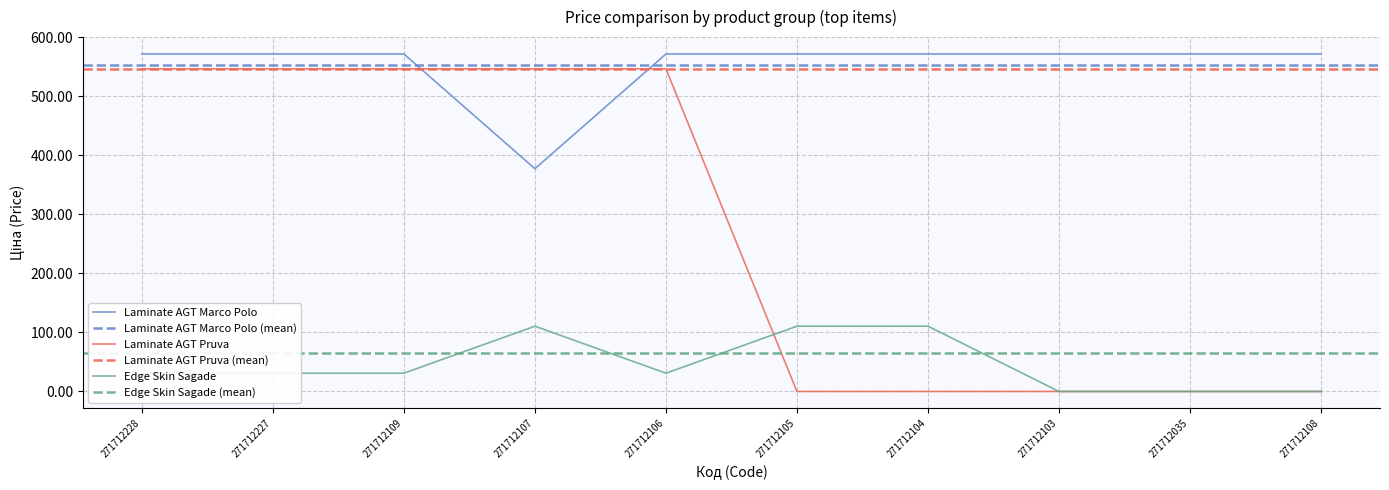

Which series ends up on top after the final intersection of Edge Skin Sagade and Laminate AGT Pruva?

Edge Skin Sagade